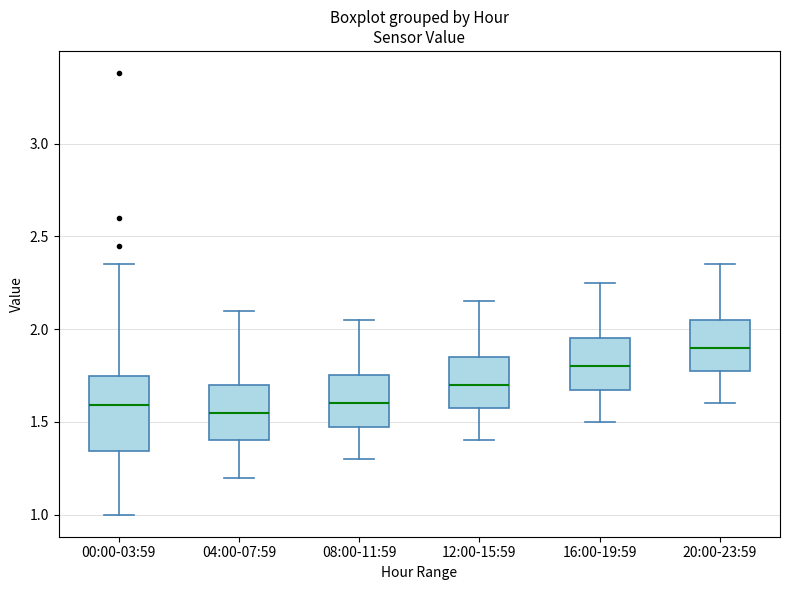

Reading left to right, read every box against the y-axis: the position of its median line, the range the box covers, and the ends of its whiskers. The values are not printed on the chart, so give them approximately, as read against the axis.

00:00-03:59: median 1.60, box 1.35 to 1.75, whiskers 1.00 to 2.35
04:00-07:59: median 1.55, box 1.40 to 1.70, whiskers 1.20 to 2.10
08:00-11:59: median 1.60, box 1.45 to 1.75, whiskers 1.30 to 2.05
12:00-15:59: median 1.70, box 1.55 to 1.85, whiskers 1.40 to 2.15
16:00-19:59: median 1.80, box 1.65 to 1.95, whiskers 1.50 to 2.25
20:00-23:59: median 1.90, box 1.75 to 2.05, whiskers 1.60 to 2.35